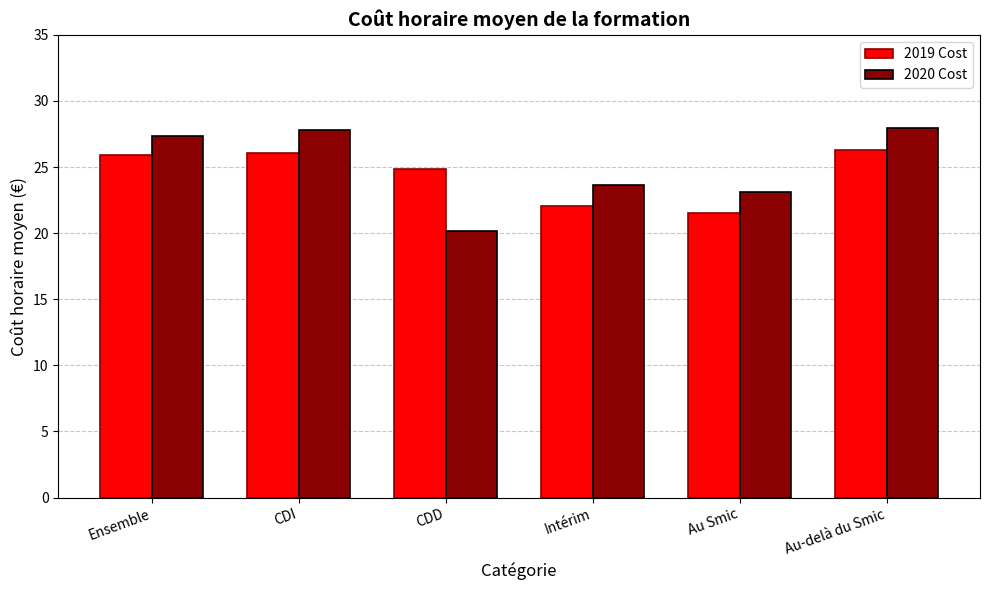

Reading left to right, list all the values displayed in this chart.

2019 Cost: 25.9	26.1	24.9	22.1	21.5	26.3
2020 Cost: 27.4	27.8	20.2	23.6	23.1	28.0